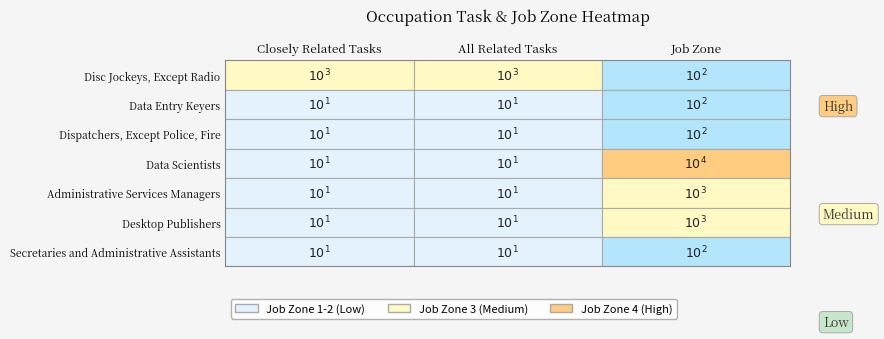

How many data points does each series have?

3